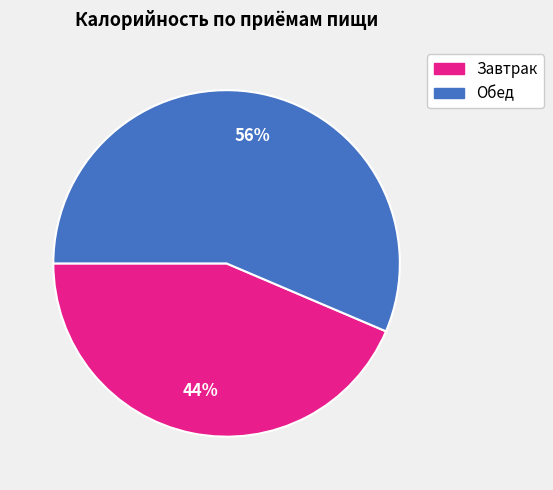

Rank the categories by value from lowest to highest.

Завтрак, Обед